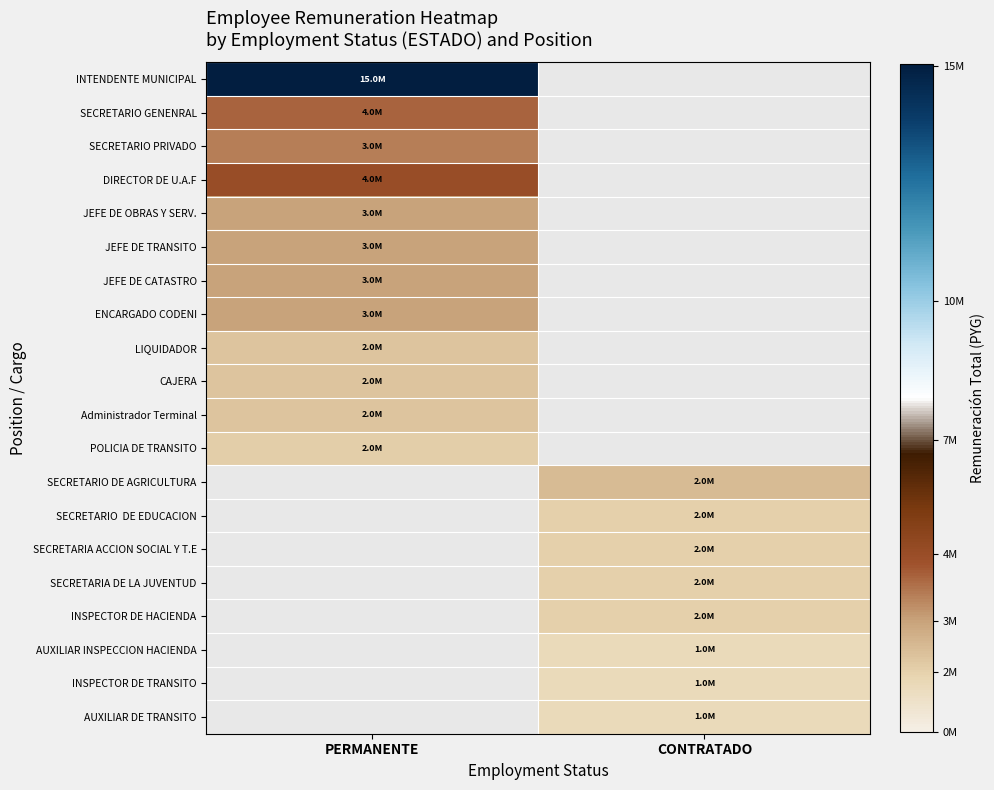

At which label does INTENDENTE MUNICIPAL reach its minimum?

PERMANENTE